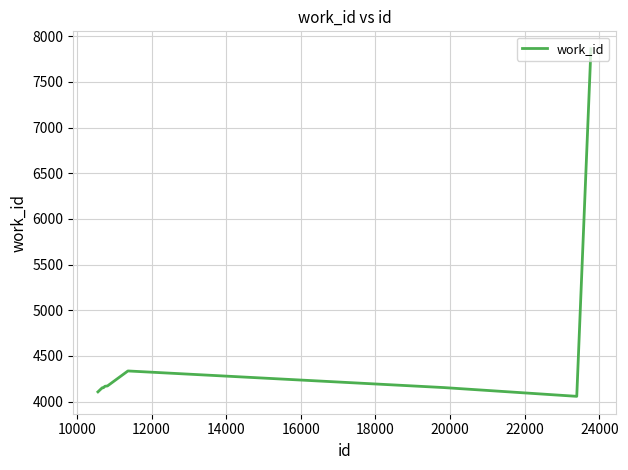

What is the difference between the maximum and minimum values?

3807